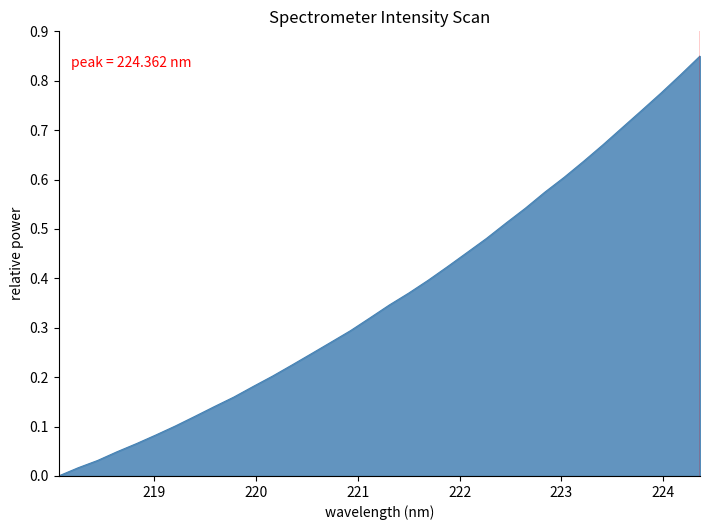

Count the number of categories in the chart.

34